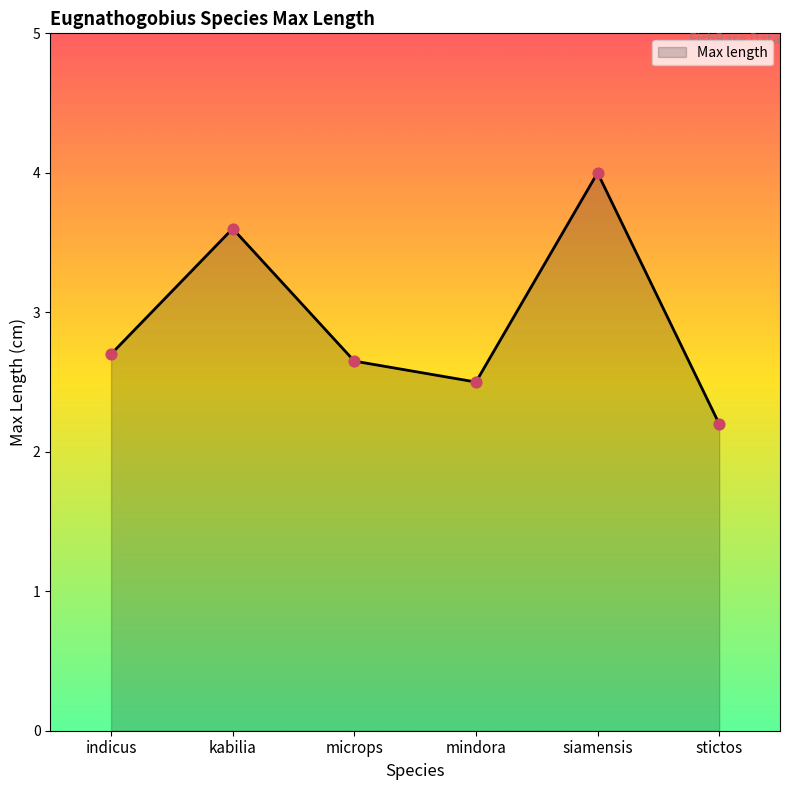

Which has a higher value, siamensis or microps?

siamensis